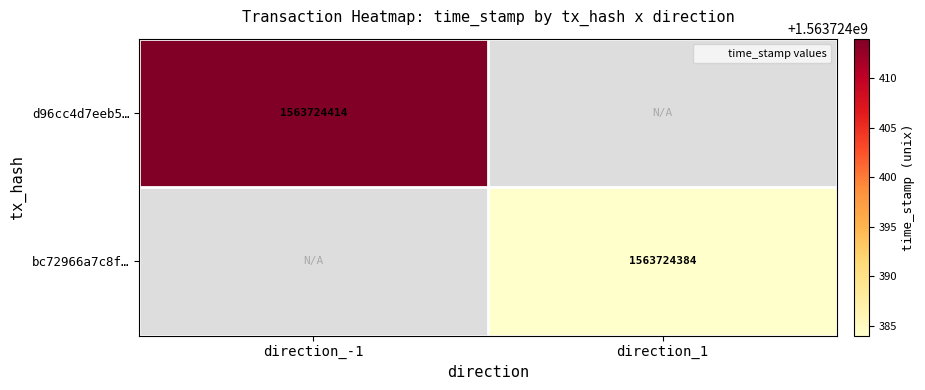

Where is d96cc4d7eeb51836bc330660e9ff81f5f5b6d03 nearest to the value 781862207?

direction_-1